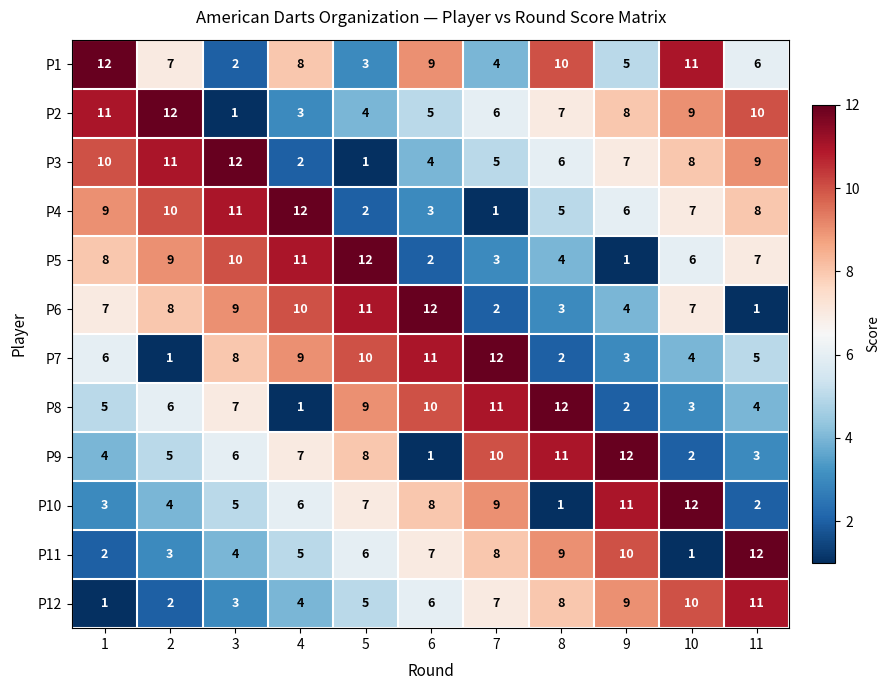

List the labels in order of P10 value, largest first.

10, 9, 7, 6, 5, 4, 3, 2, 1, 11, 8